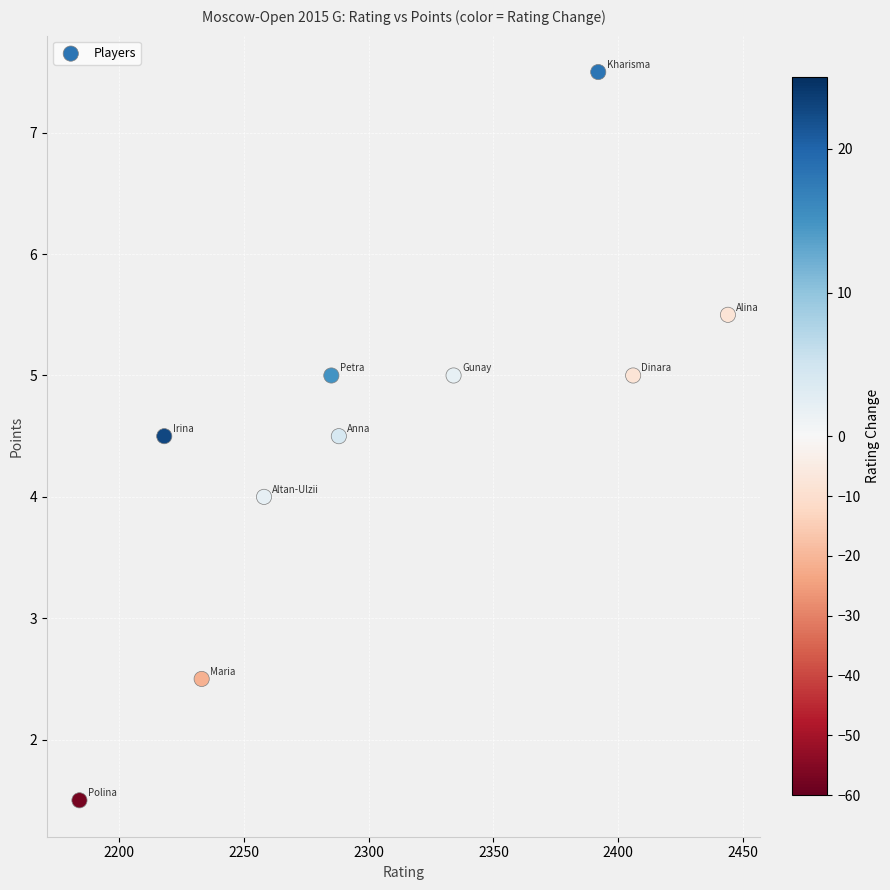

What is the average X value?

2304.2